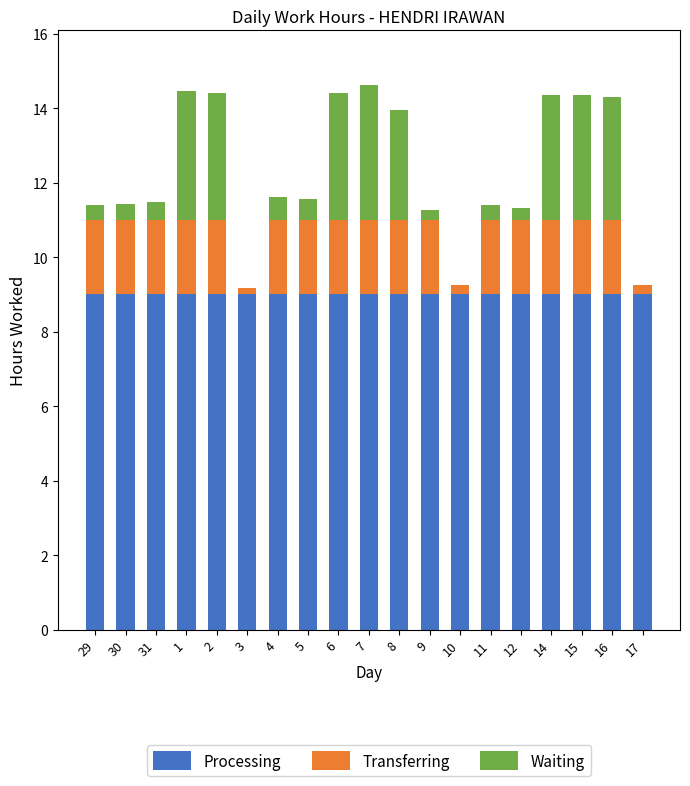

Does the chart contain stacked bars?

Yes